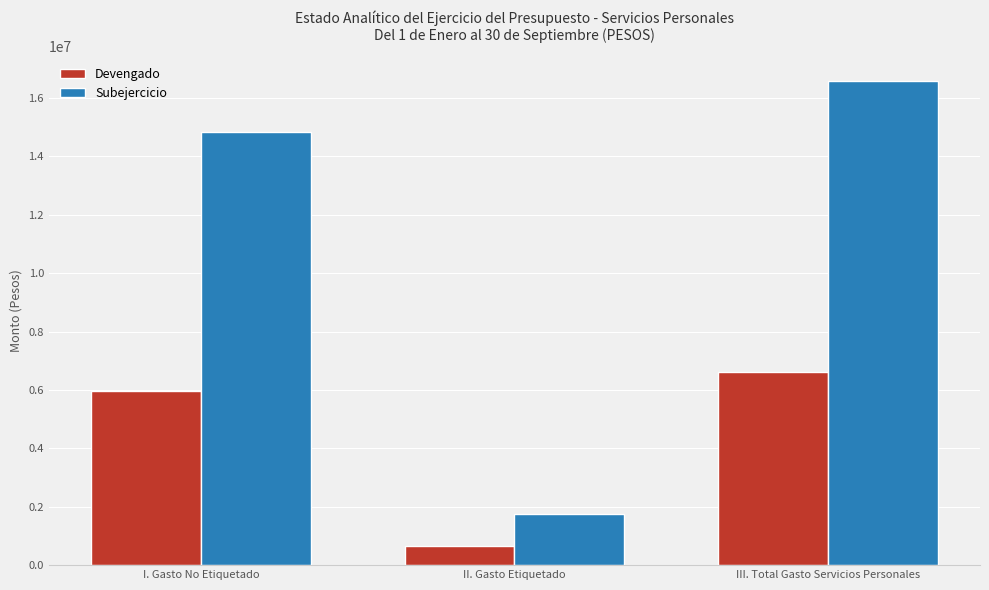

How many bars are there in each group?

2